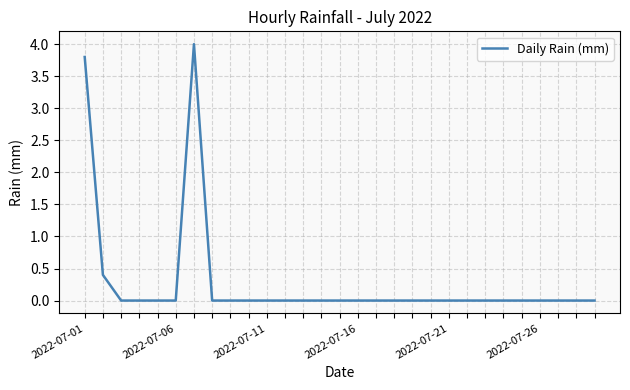

How many lines are shown in the chart?

1